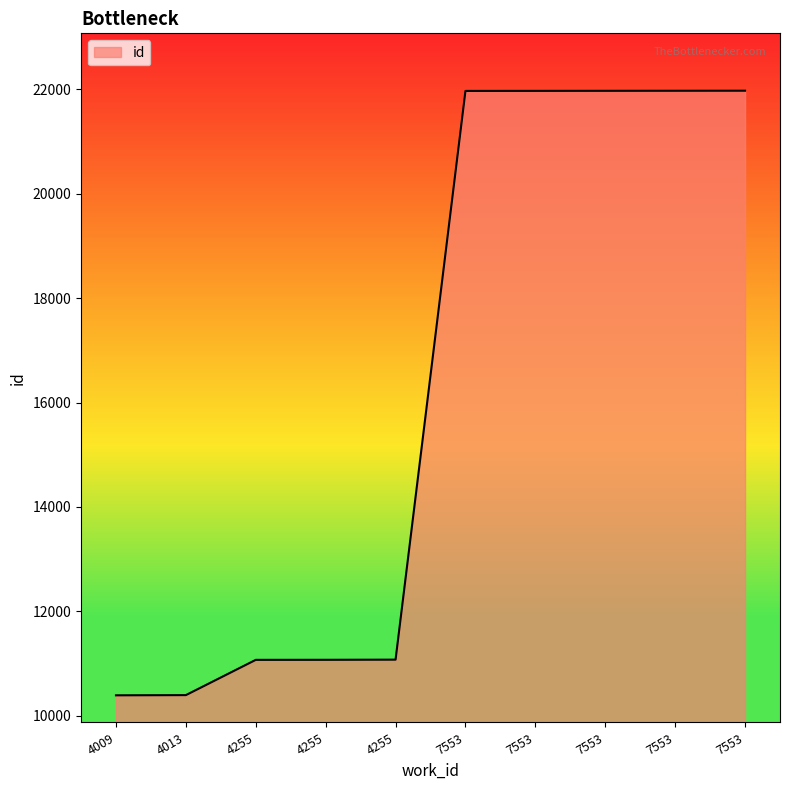

What is the difference between the values at 4009 and 7553?

11572